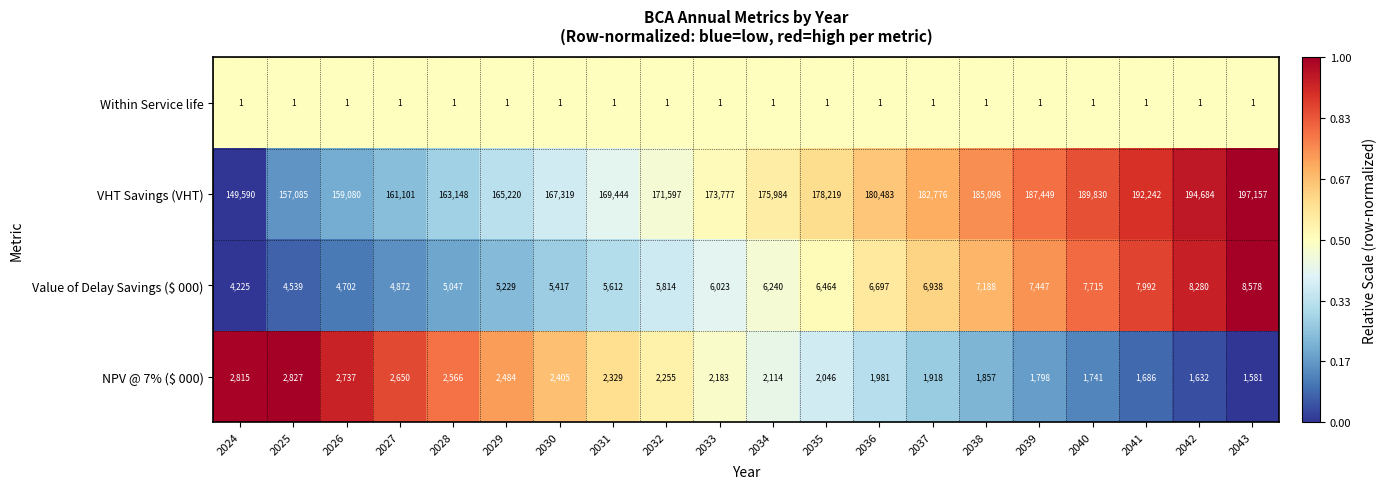

List the labels in order of NPV @ 7% ($ 000) value, smallest first.

2043, 2042, 2041, 2040, 2039, 2038, 2037, 2036, 2035, 2034, 2033, 2032, 2031, 2030, 2029, 2028, 2027, 2026, 2024, 2025